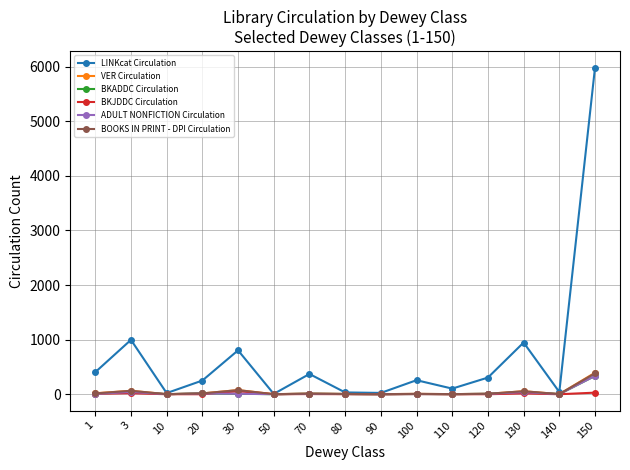

Is this an area chart (filled region under the line)?

No